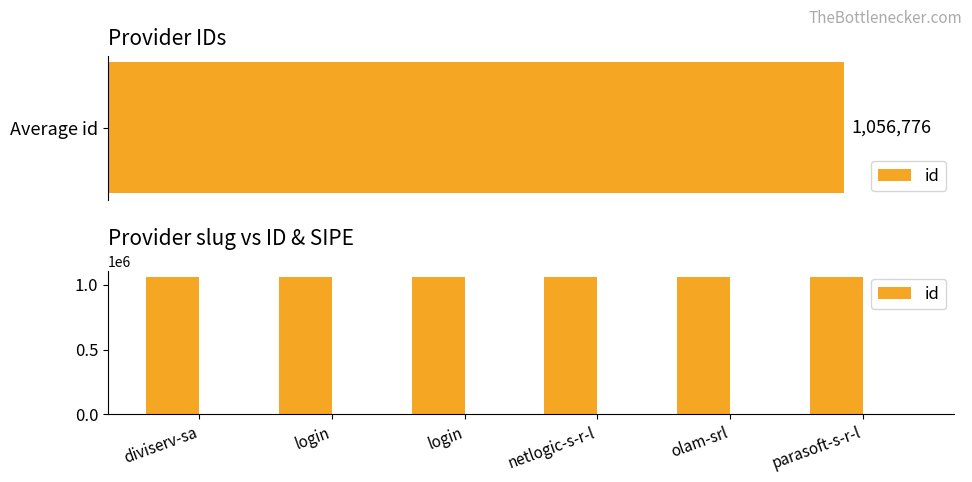

What is the sum of all values?

6340659